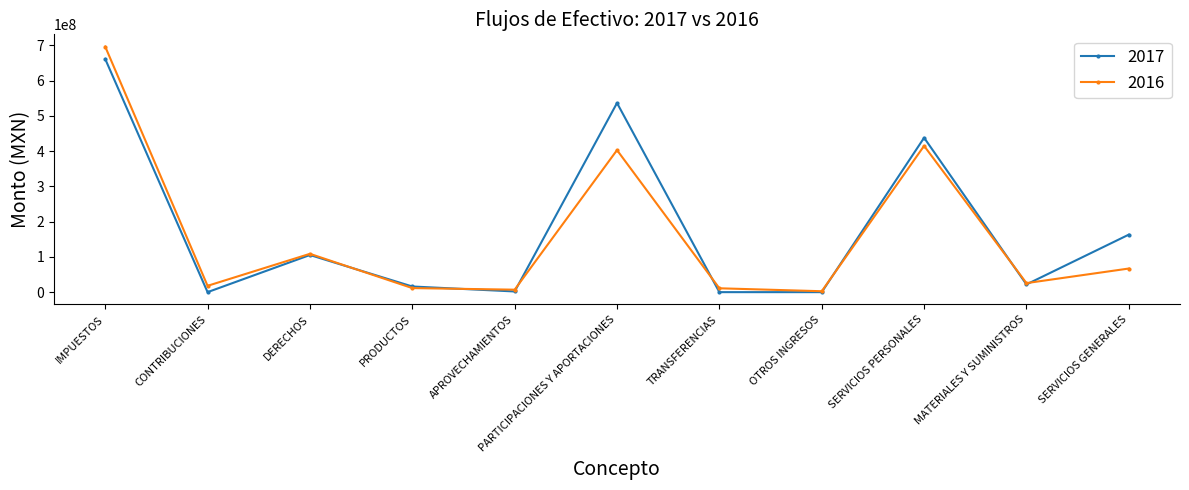

True or false: 2016 has more than 2 points higher than both neighbors.

True